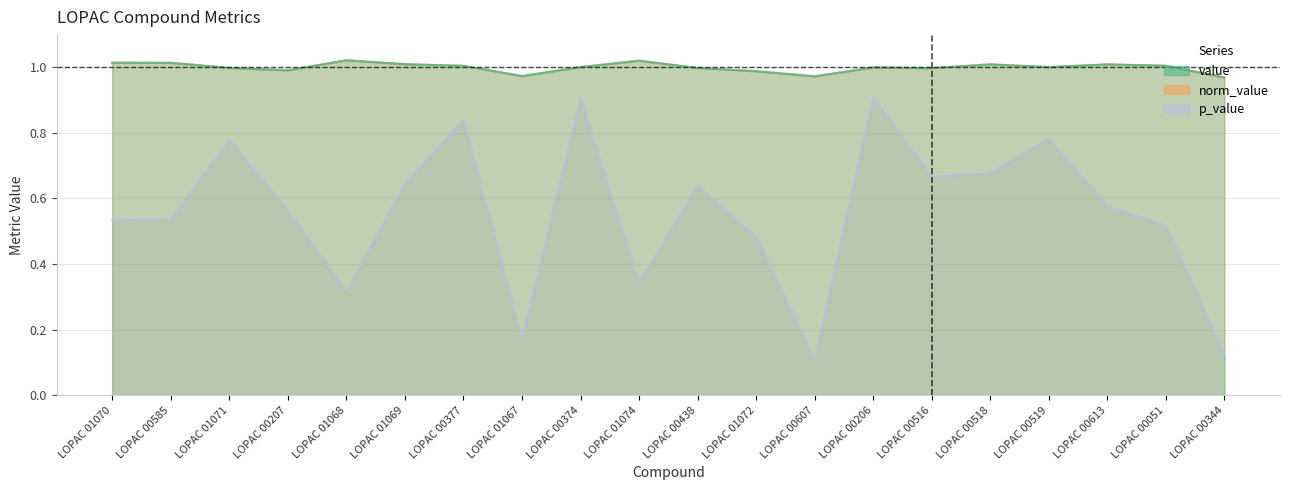

What is the label of the 7th point from the right?

LOPAC 00206